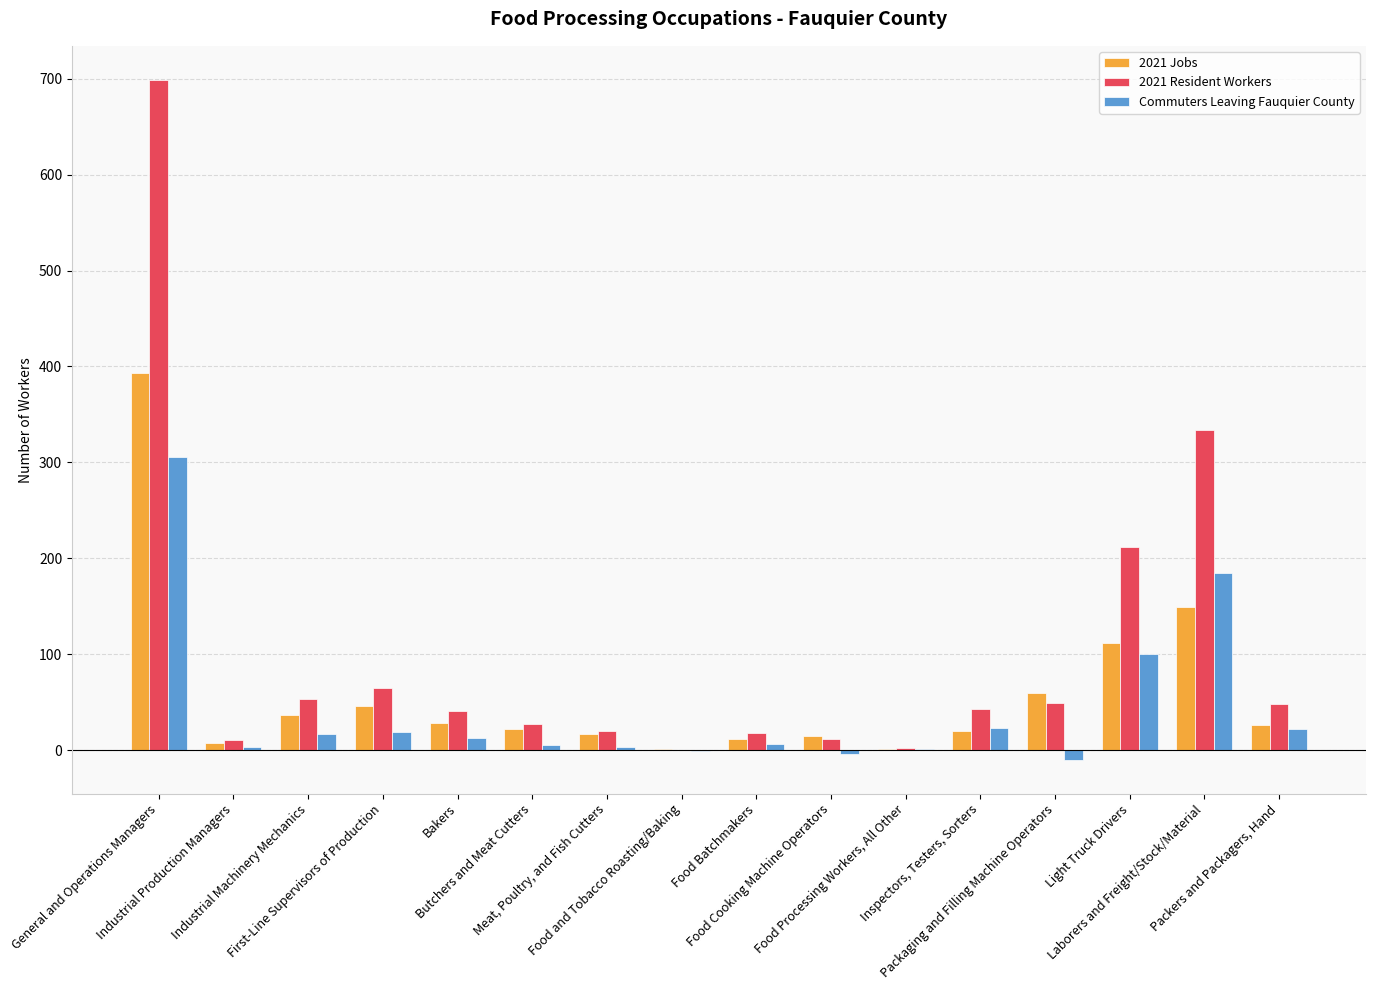

Does the chart contain stacked bars?

No